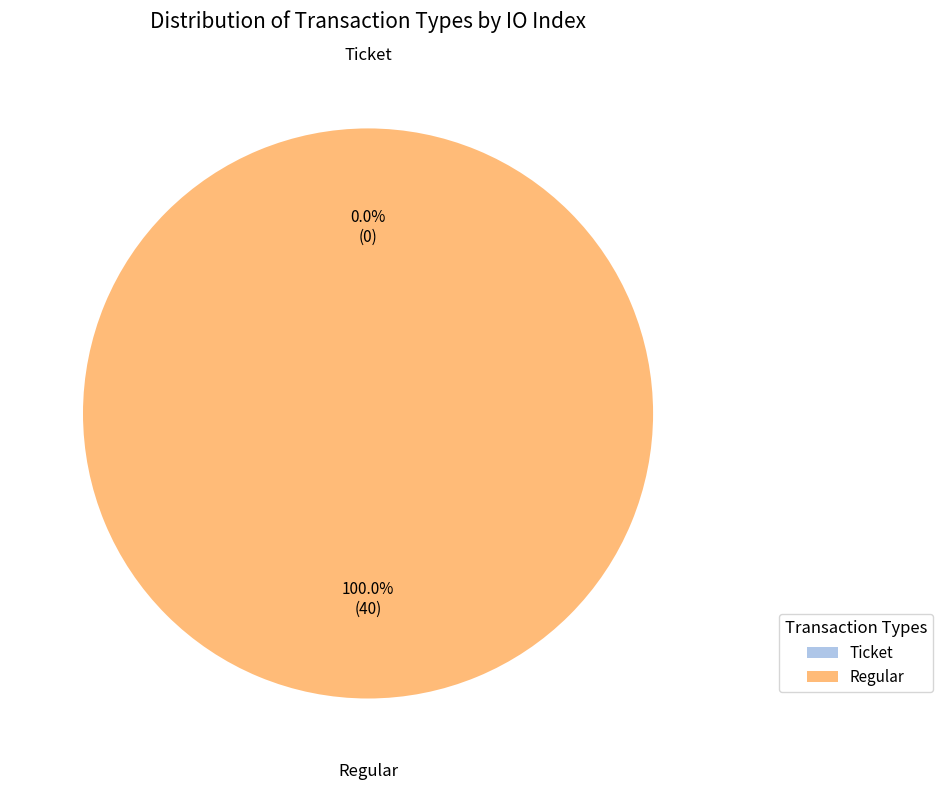

What is the total percentage of Ticket and Regular?

100.0%